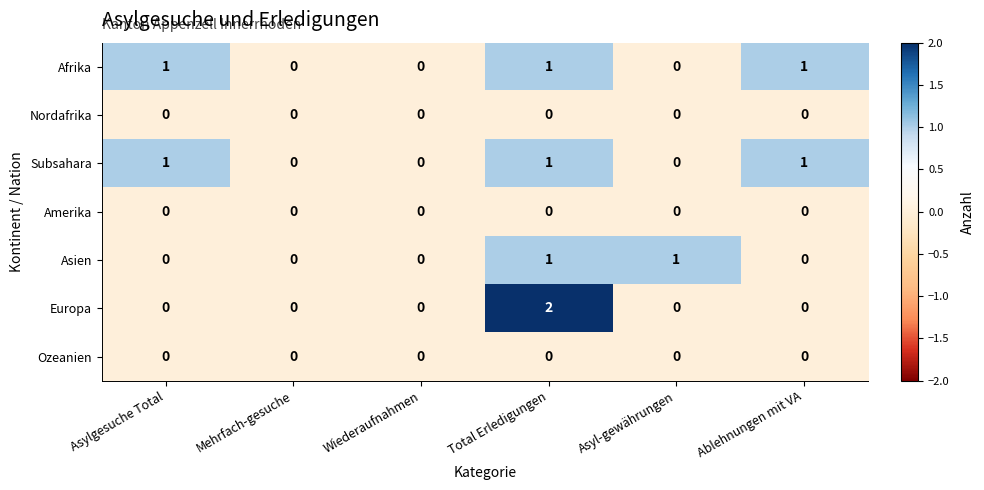

True or false: Nordafrika has a value of 0 at Mehrfach-gesuche.

True